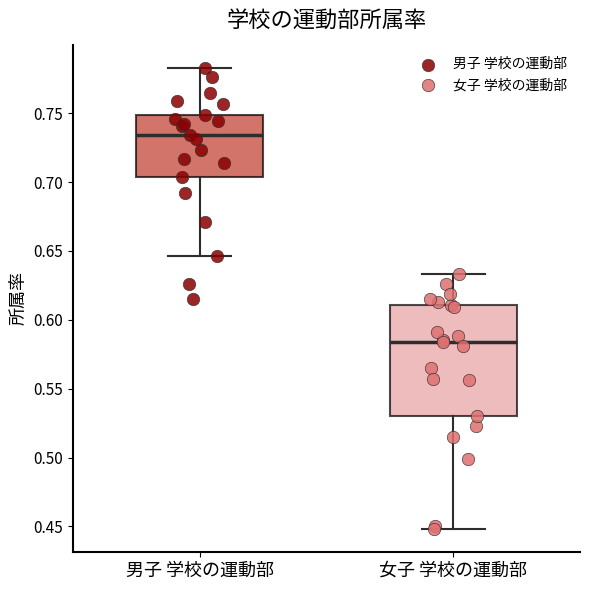

Comparing the boxes themselves (not the whiskers), which one is the tallest?

女子 学校の運動部